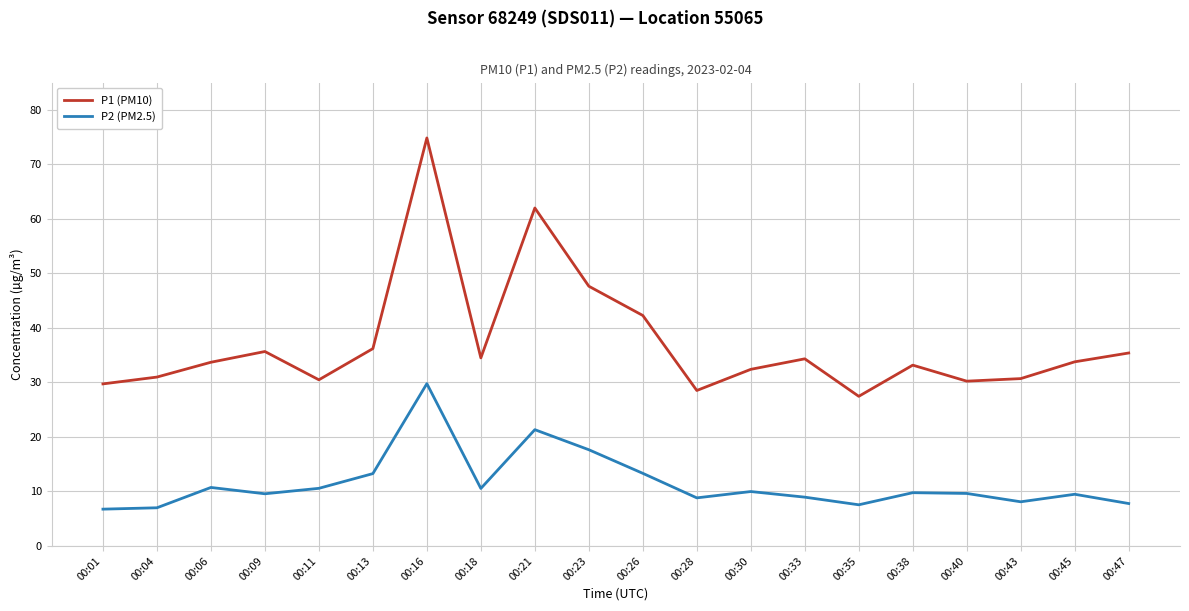

Which series has the largest range (max minus min)?

P1 (PM10)